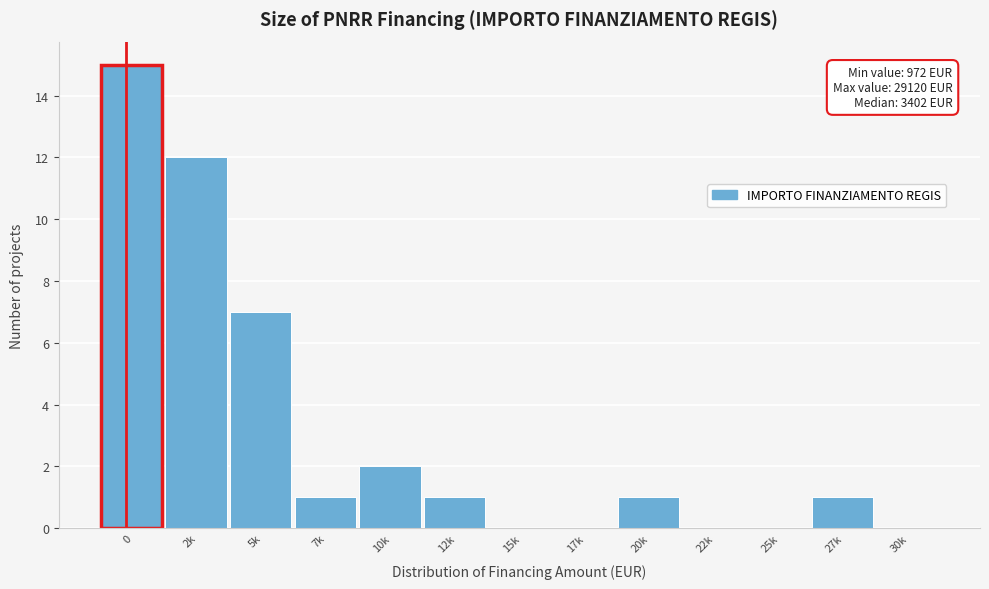

Reading right to left, what are all the values shown in this chart?

30k=0	27k=1	25k=0	22k=0	20k=1	17k=0	15k=0	12k=1	10k=2	7k=1	5k=7	2k=12	0=15